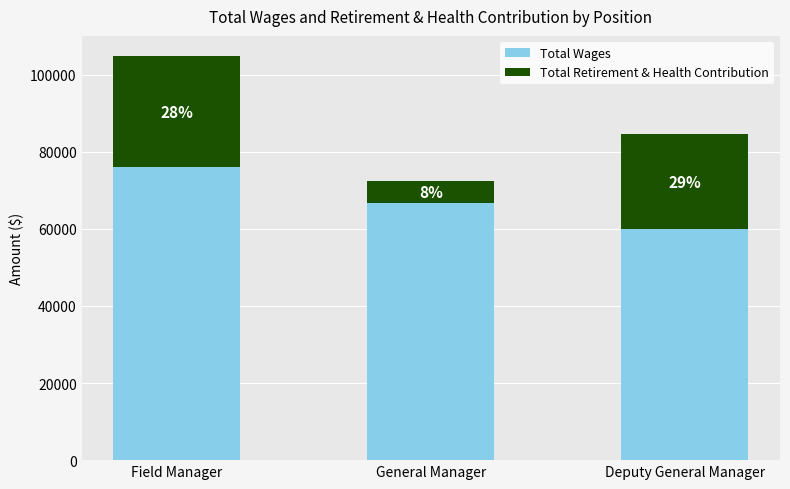

How many Total Wages values are between 60000 and 75942?

3